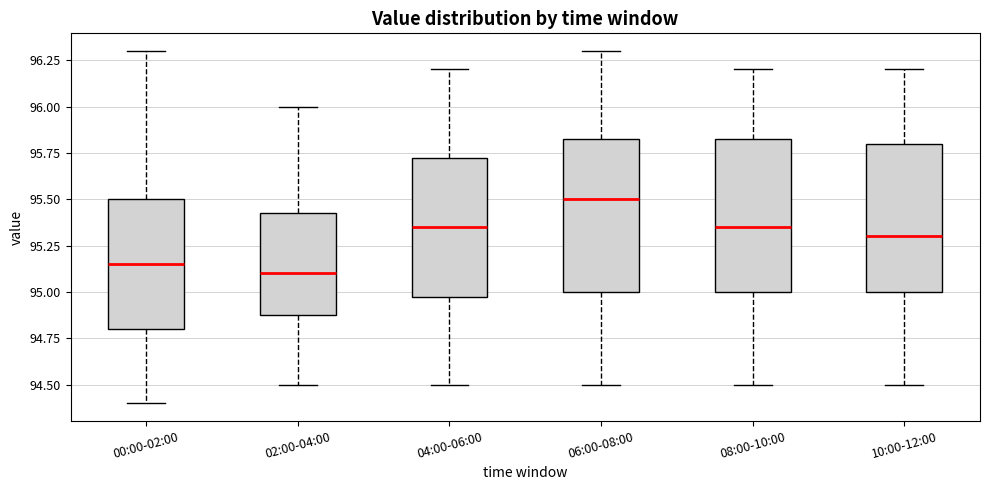

Where is the upper edge of the box for 04:00-06:00 on the y-axis? The values are not printed on the chart, so give them approximately, as read against the axis.

95.75